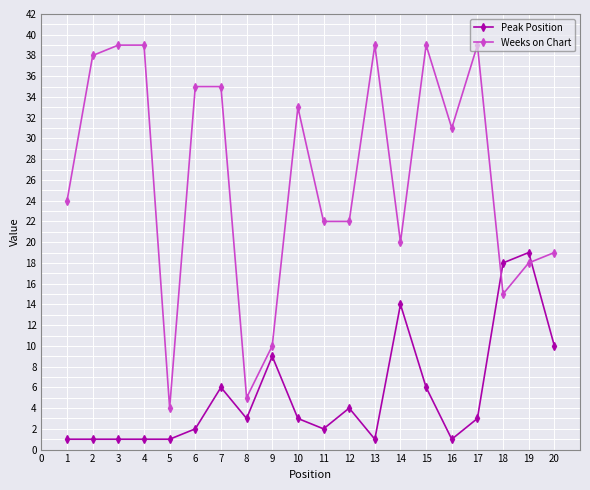

At 13, list the series in order from largest to smallest.

Weeks on Chart, Peak Position